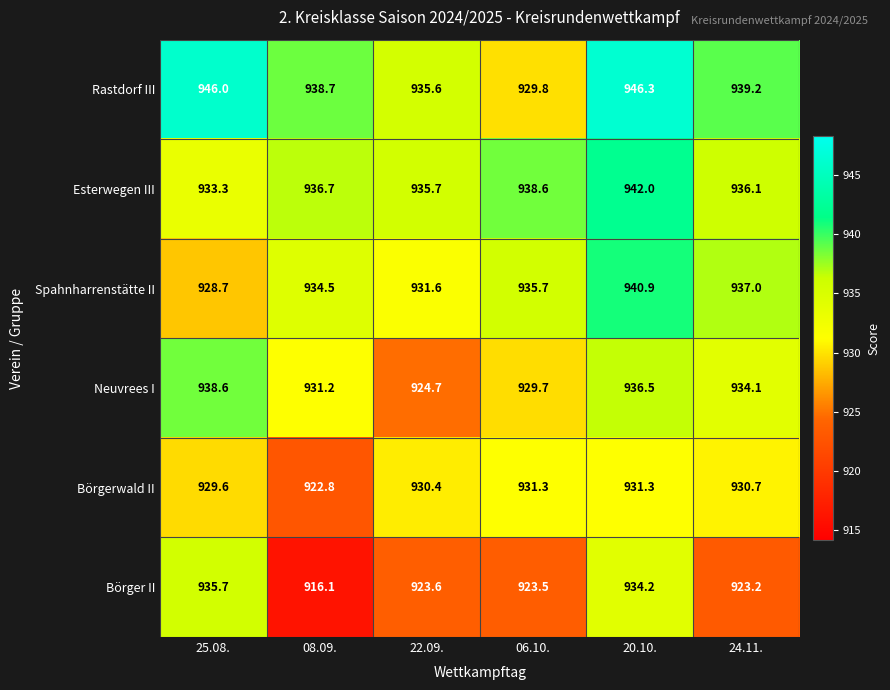

The Neuvrees I series shows 1610.7 at 20.10.. True or false?

False